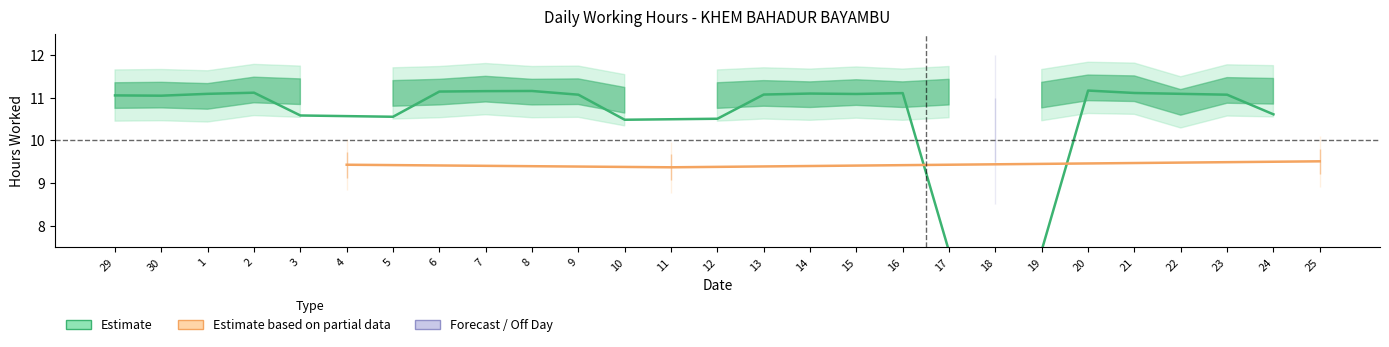

Is it true that the value at 30 is 11.1?

True